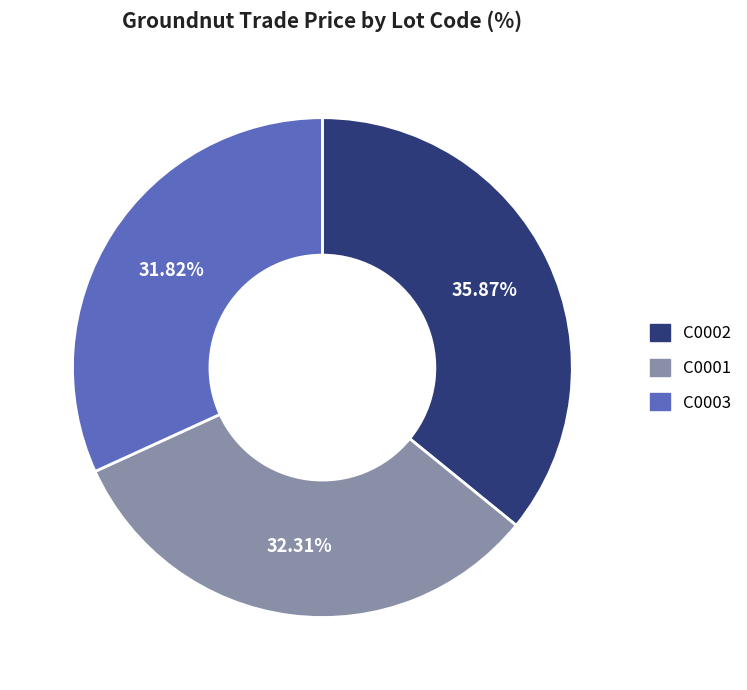

What is the ratio of the value at C0003 to the value at C0001?

1.0